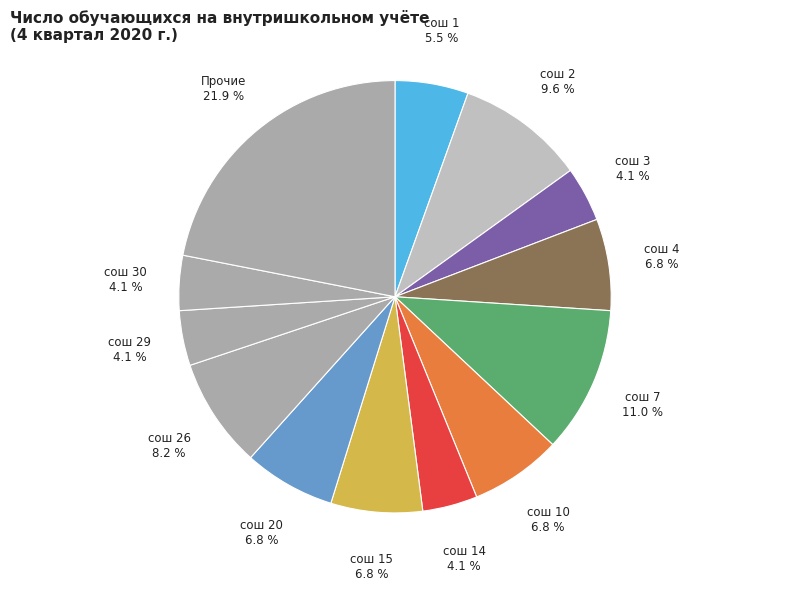

Does сош 26 account for over 50% of the chart?

No